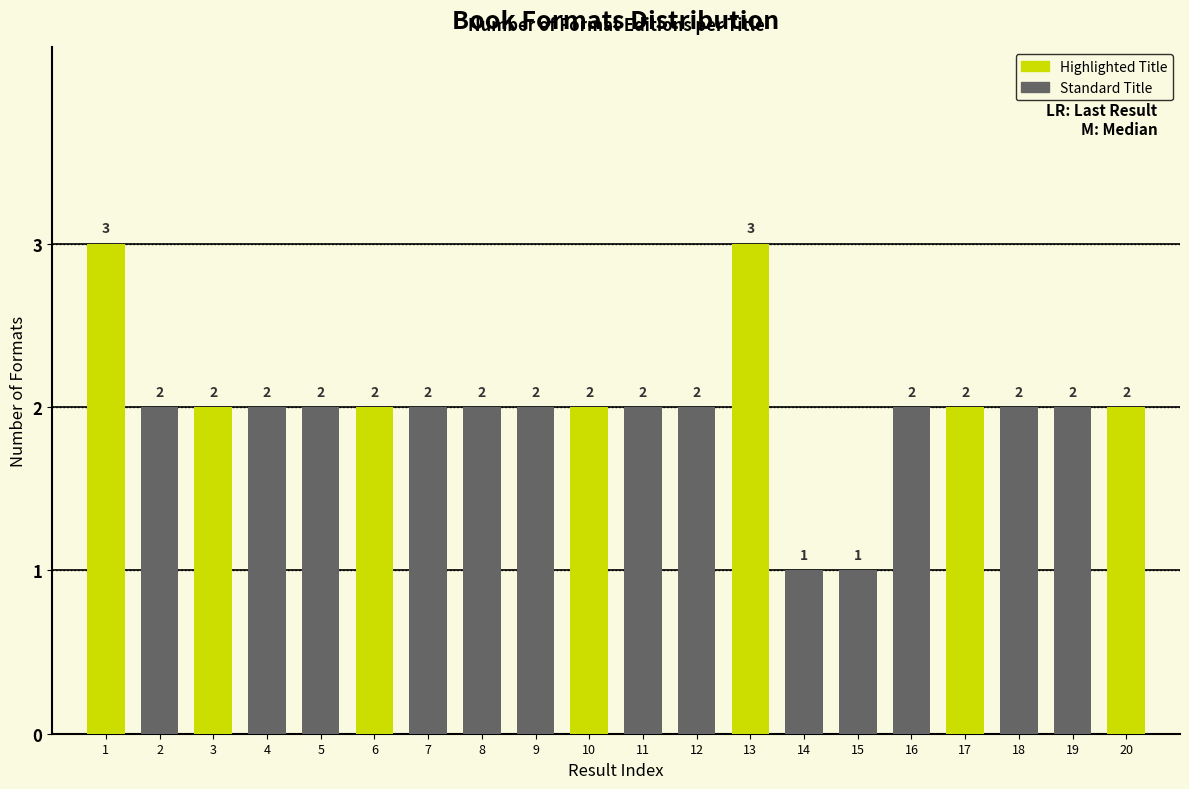

Reading left to right, what are all the values shown in this chart?

1=3	2=2	3=2	4=2	5=2	6=2	7=2	8=2	9=2	10=2	11=2	12=2	13=3	14=1	15=1	16=2	17=2	18=2	19=2	20=2